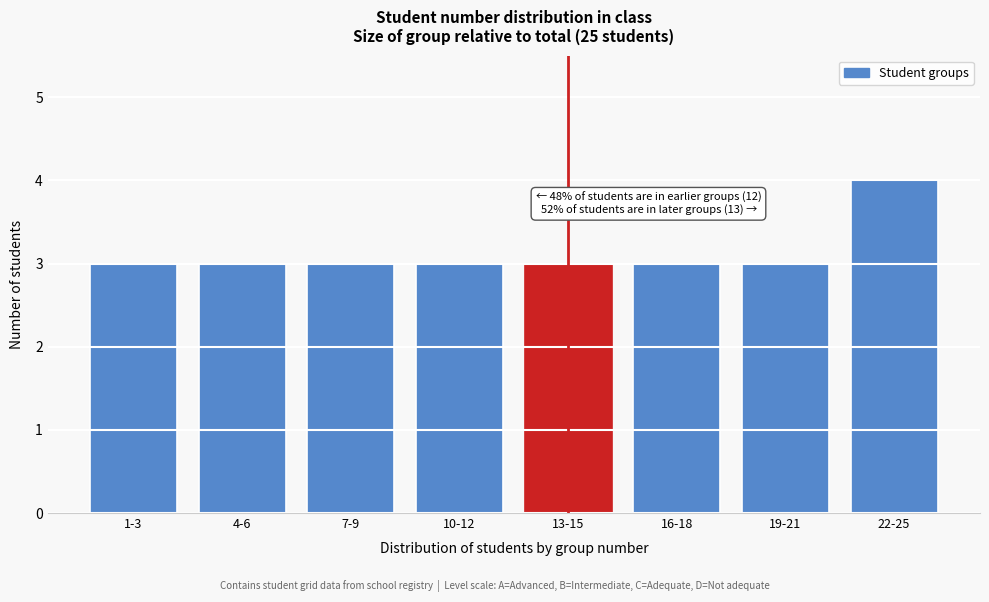

Reading right to left, extract all data points from this chart.

22-25=4	19-21=3	16-18=3	13-15=3	10-12=3	7-9=3	4-6=3	1-3=3